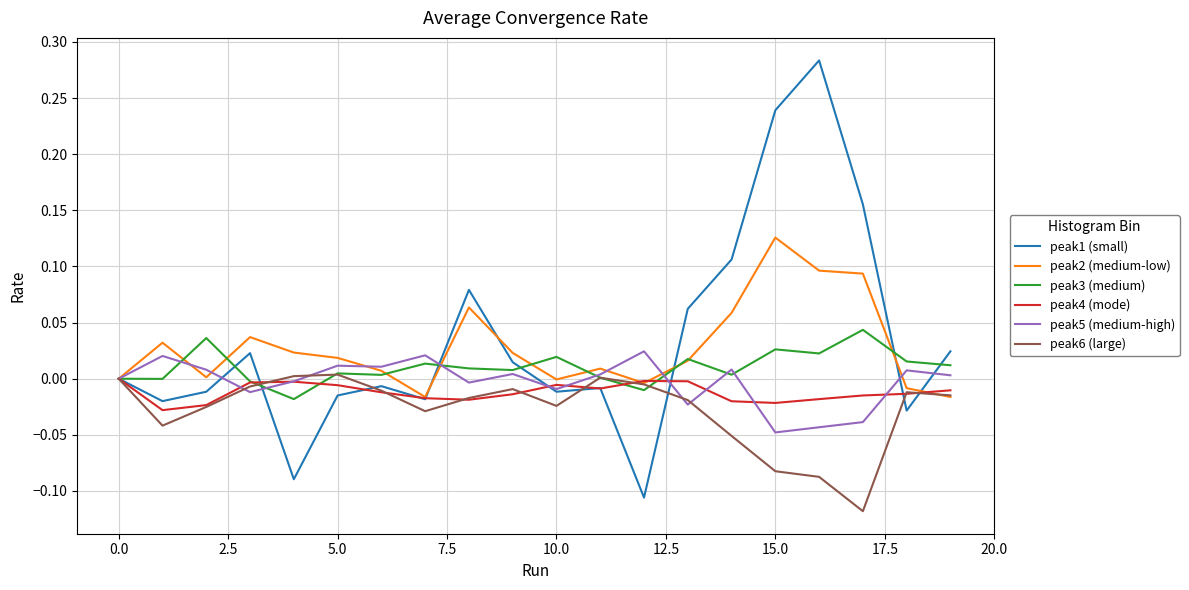

Which series has the largest range (max minus min)?

peak1 (small)